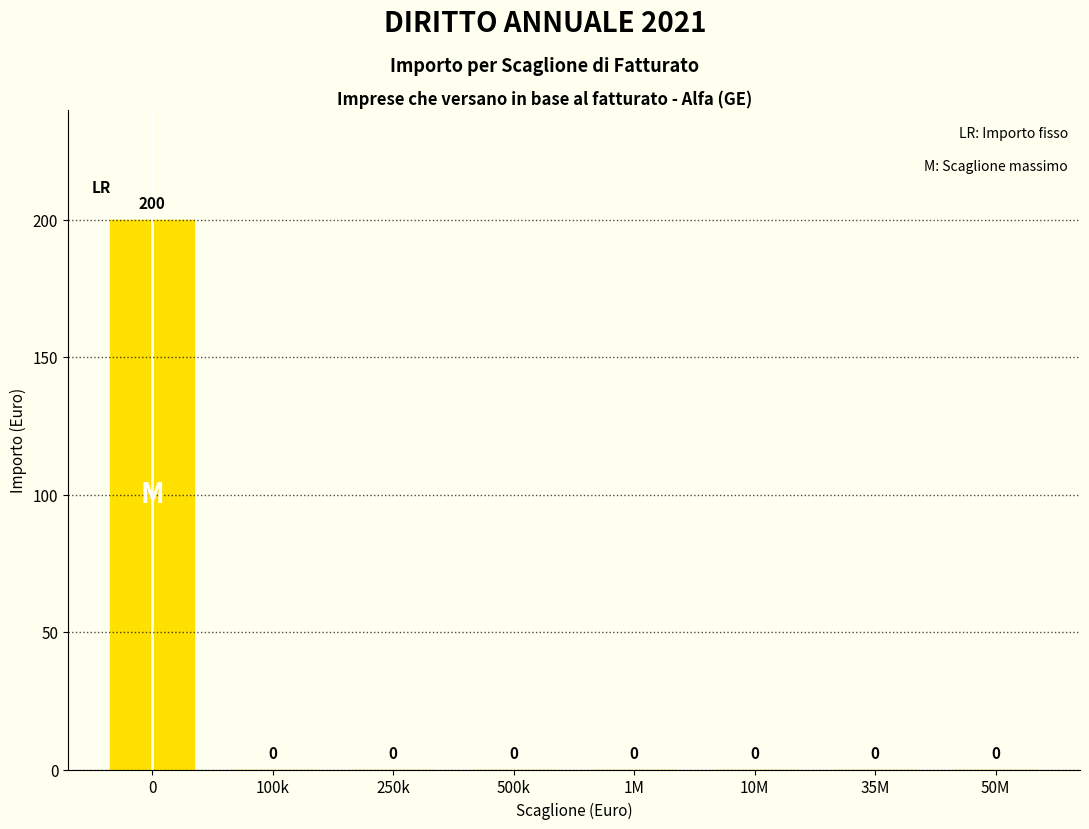

Reading left to right, transcribe all the data shown in this chart.

0=200	100k=0	250k=0	500k=0	1M=0	10M=0	35M=0	50M=0